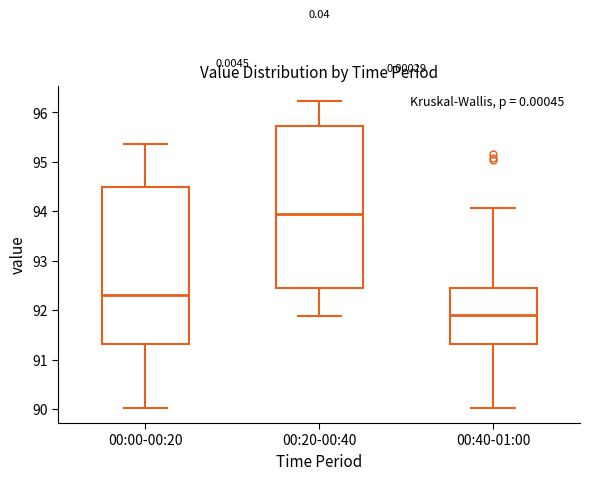

Where does the lower whisker of the box for 00:00-00:20 end on the y-axis? The values are not printed on the chart, so give them approximately, as read against the axis.

90.0